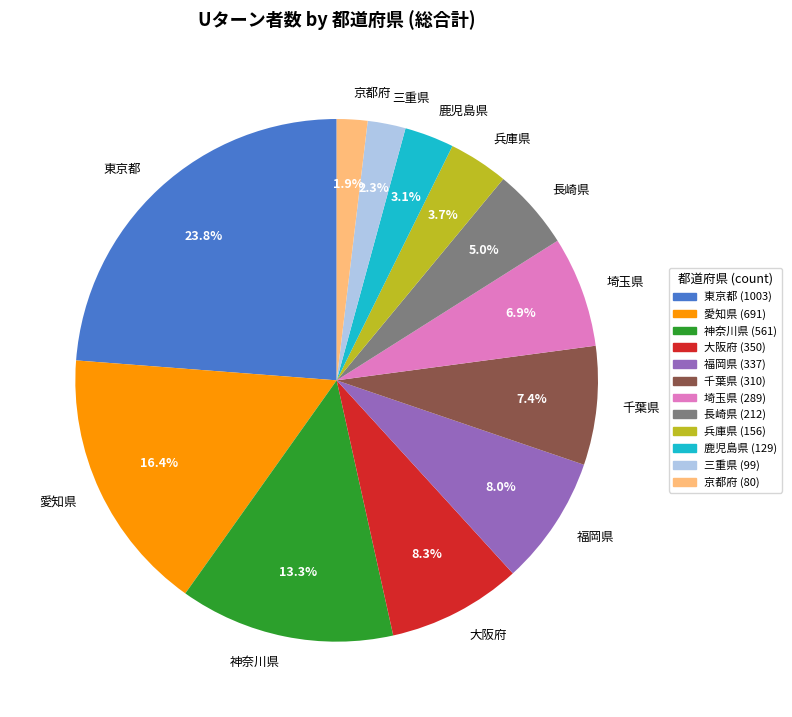

How many segments does this pie chart have?

12